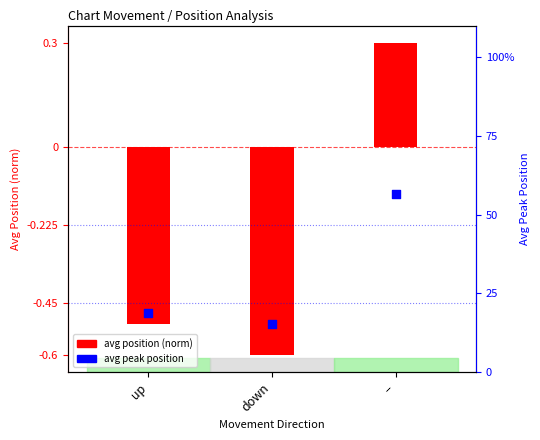

What are all the series names shown in the legend?

avg position (norm), avg peak position